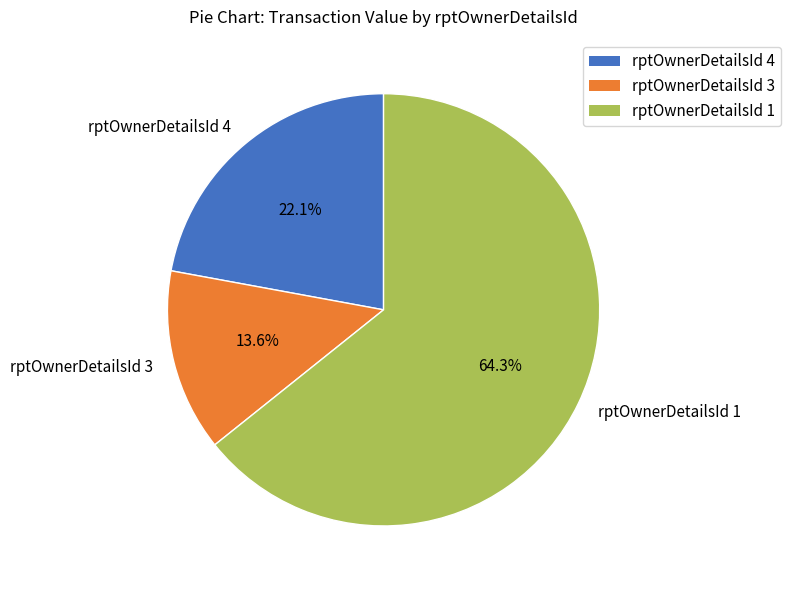

To the nearest percent, what is the difference between the largest and smallest slice percentages?

51%